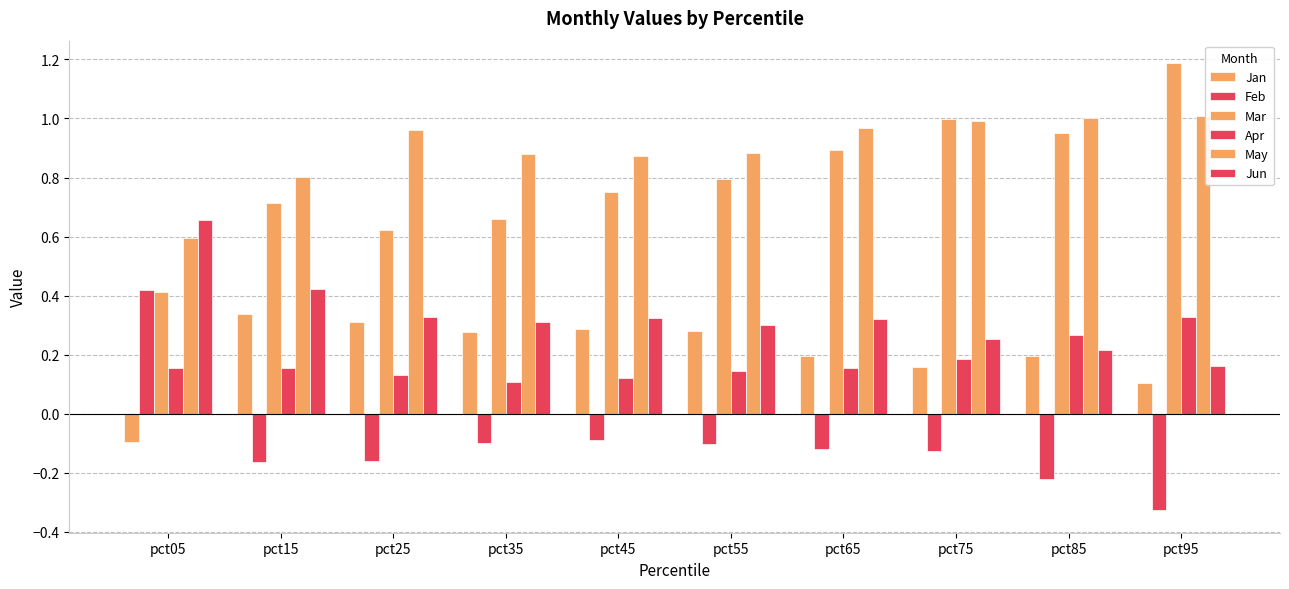

How many bars are there in each group?

6